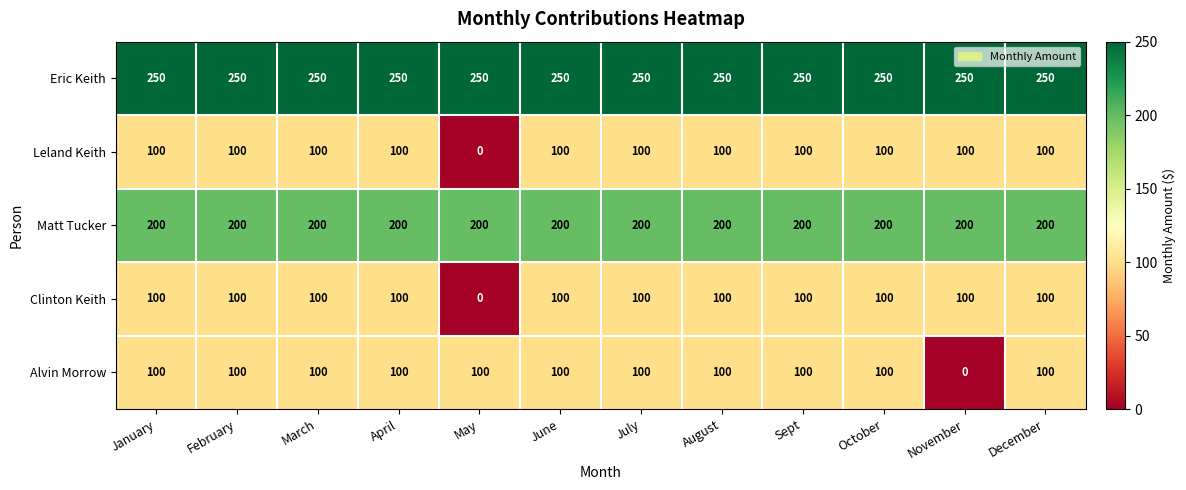

Is it true that Clinton Keith equals 100 at November?

True